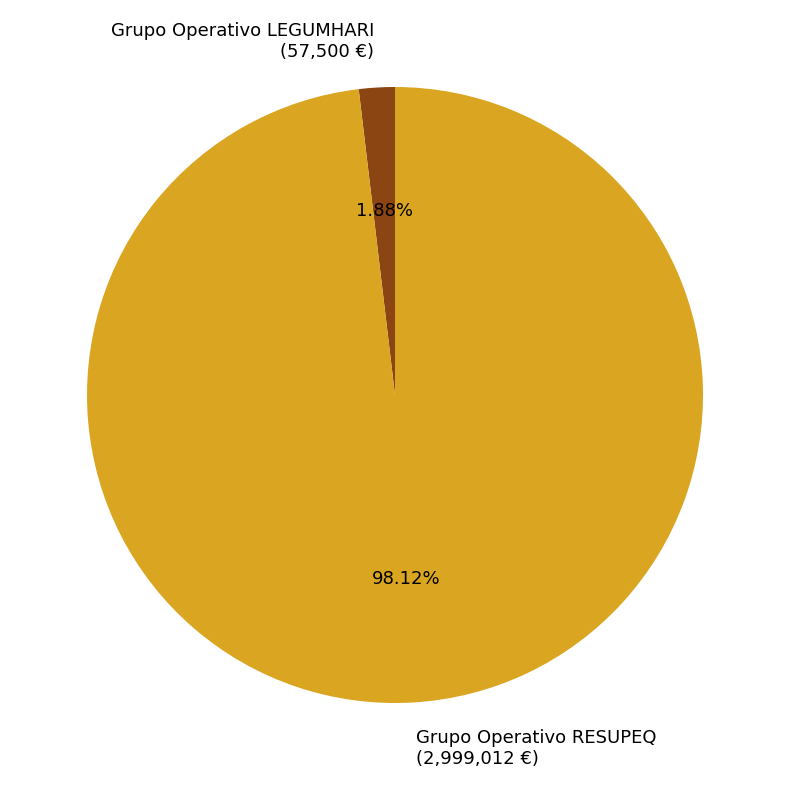

Is it true that Grupo Operativo RESUPEQ is 98% of the pie?

True